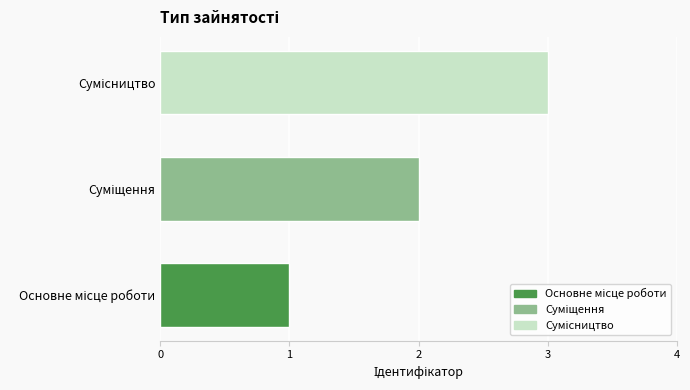

What is the greatest value displayed?

3